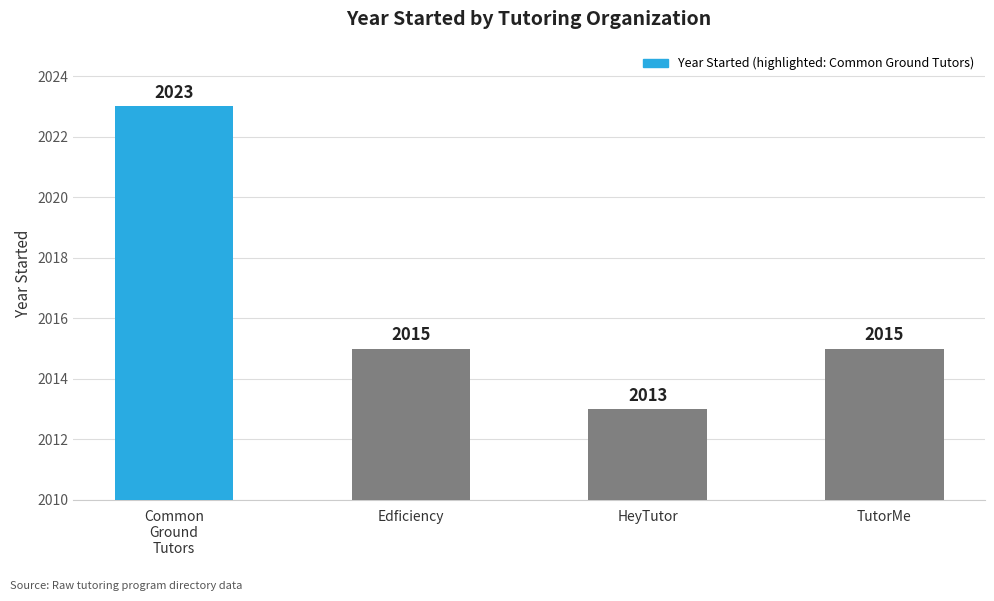

What is the difference between the values at TutorMe and HeyTutor?

2